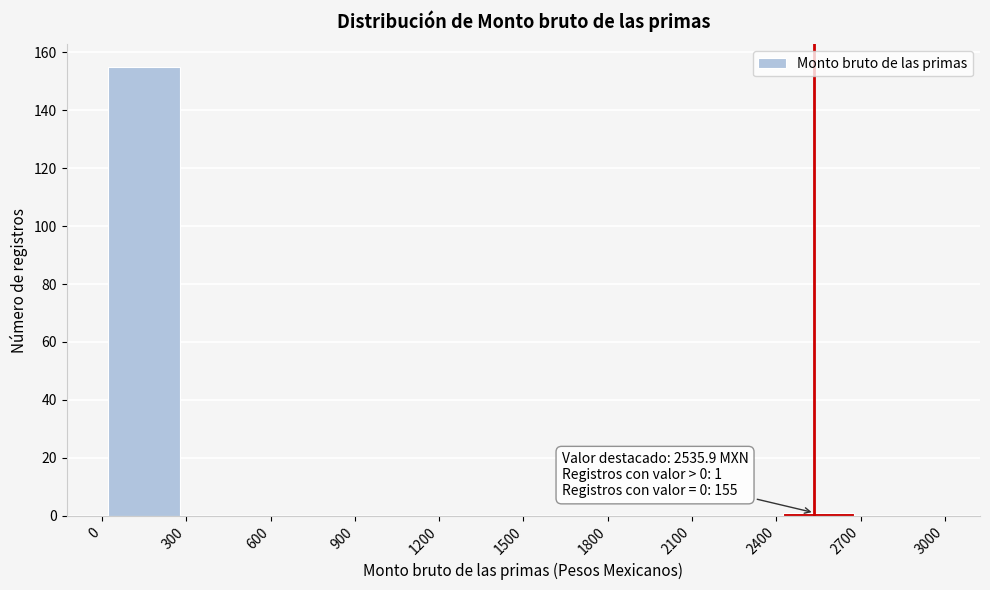

Over which range of the x-axis is the bar tallest?

0 to 300